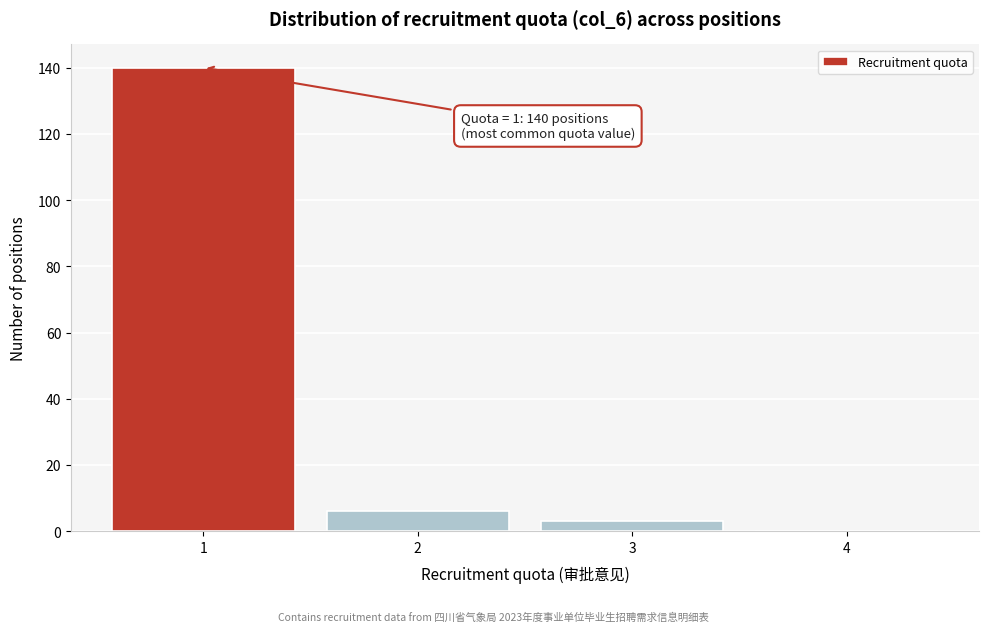

Over which range of the x-axis is the bar tallest?

0.5 to 1.5